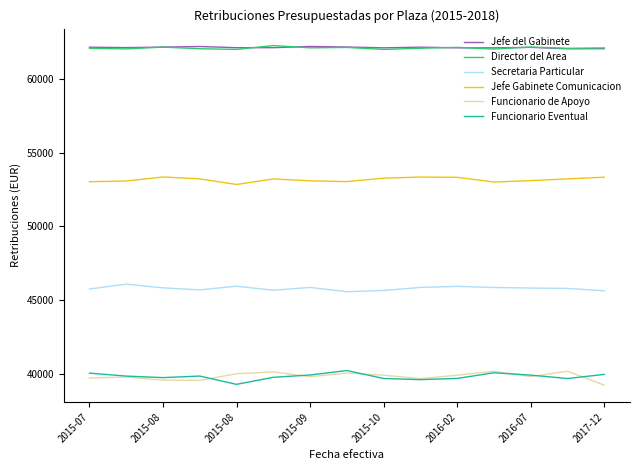

What is the smallest value displayed?

39255.1